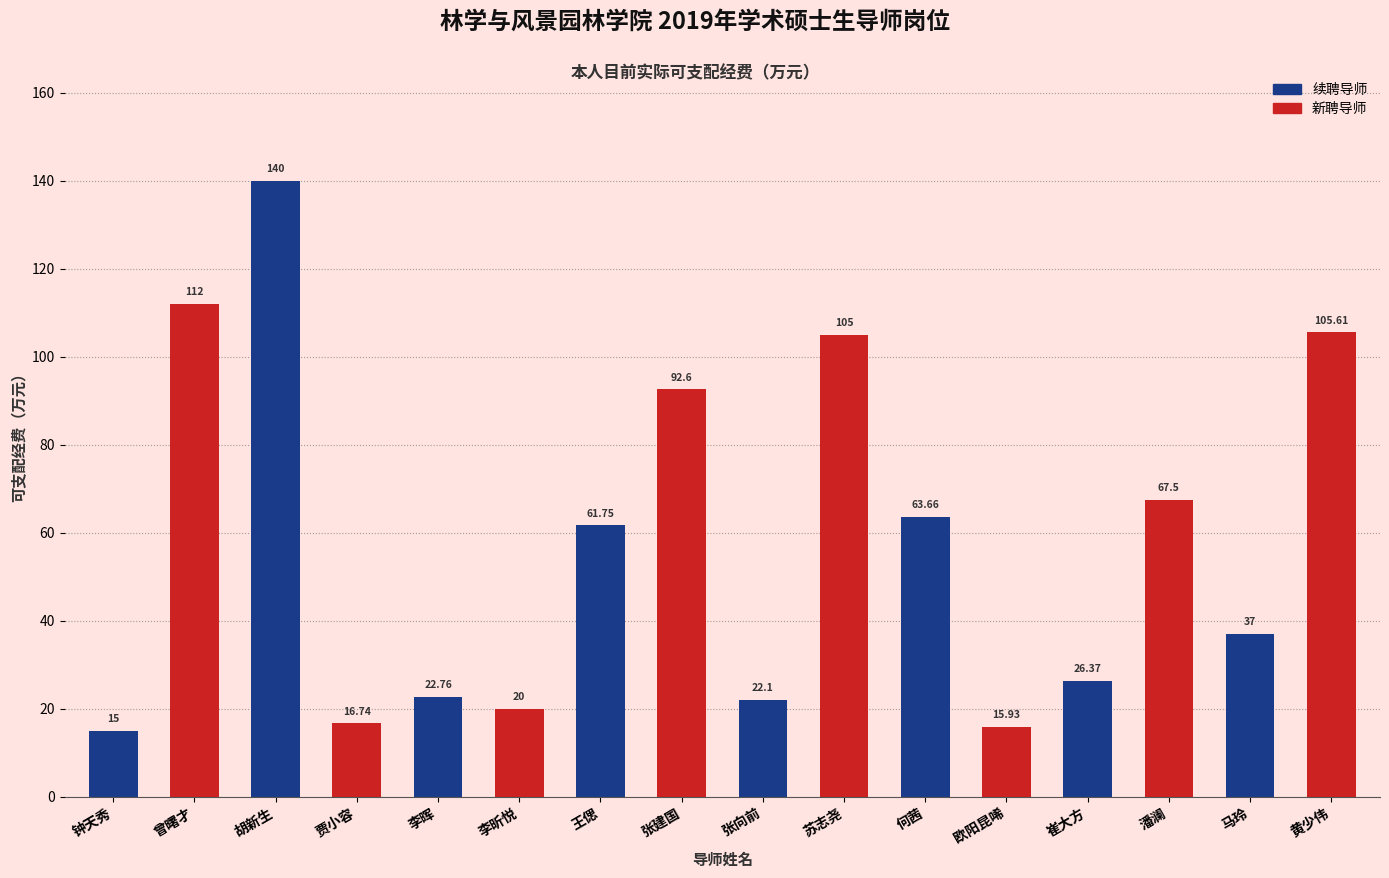

Approximately how many times larger is the value at 胡新生 compared to 欧阳昆唏?

8.8